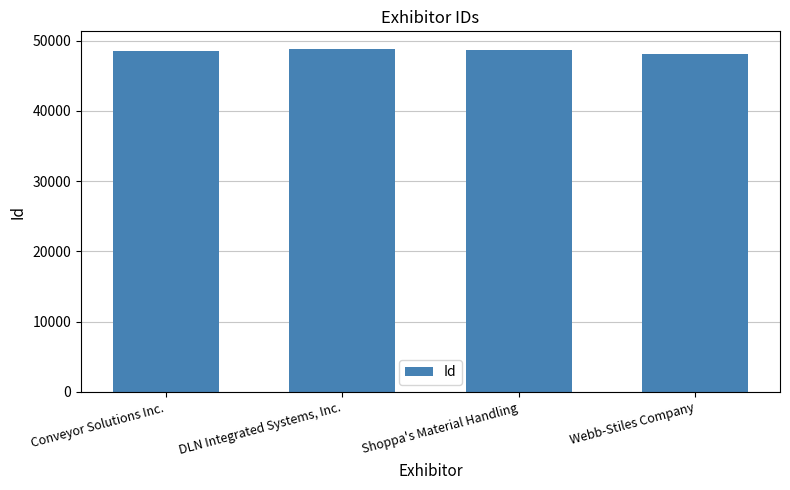

Approximately how many times larger is the value at Shoppa's Material Handling compared to Conveyor Solutions Inc.?

1.0